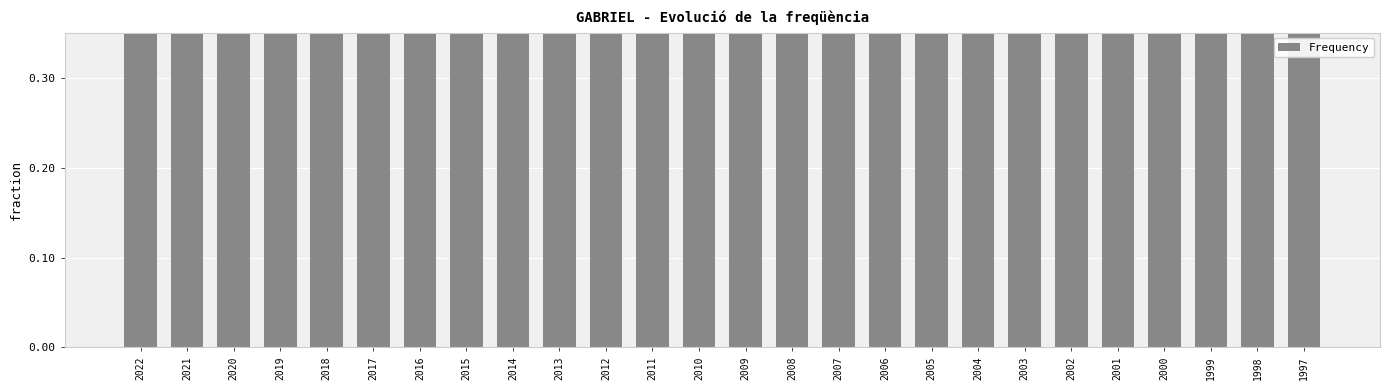

Reading left to right, extract all data points from this chart.

0.8	0.6	0.7	0.7	0.7	0.7	0.7	0.7	0.7	0.7	0.9	0.9	1.0	0.8	1.0	0.9	0.8	0.8	0.7	0.7	0.6	0.6	0.6	0.6	0.6	0.5